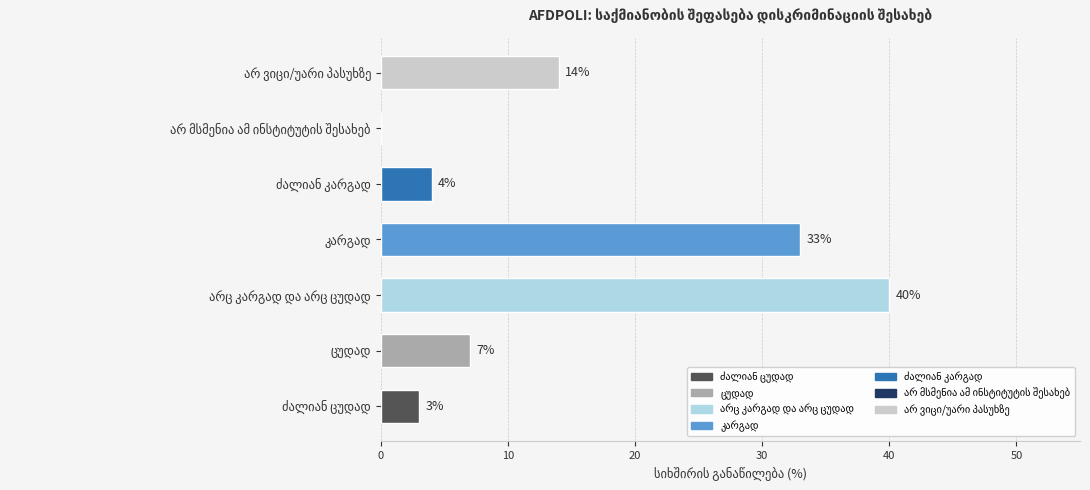

What is the greatest value displayed?

40